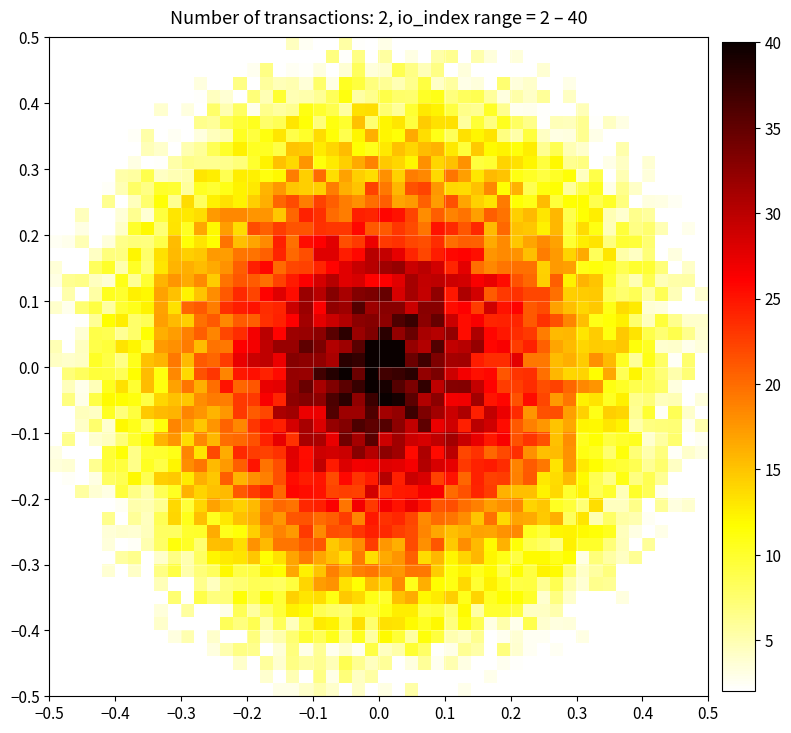

Which label corresponds to the largest value in the chart?

io_index